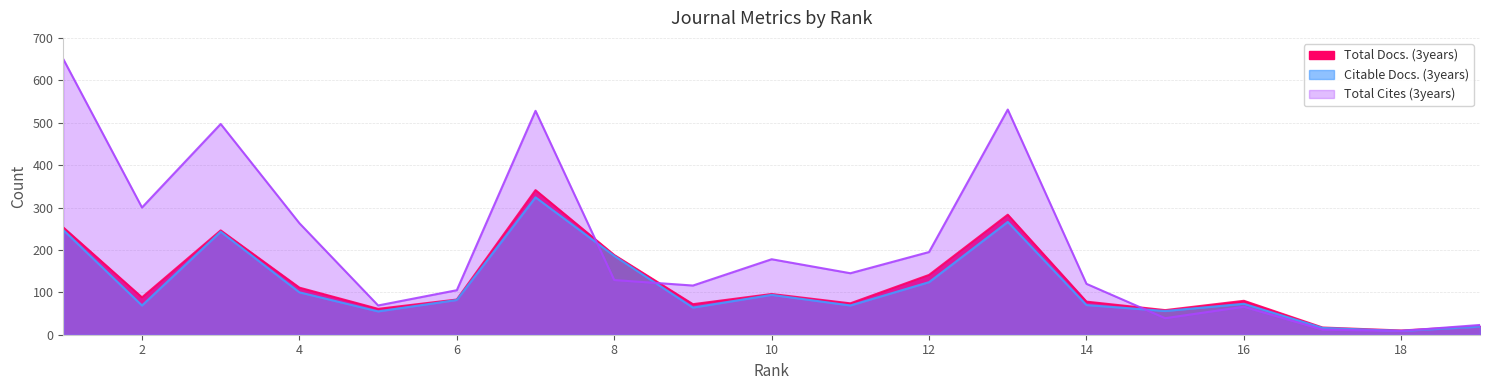

Reading left to right, what are all the values shown in this chart?

Total Docs. (3years): 253	88	246	111	61	83	341	188	72	96	74	141	283	78	58	80	17	10	20
Citable Docs. (3years): 247	69	243	100	55	82	324	186	64	94	69	124	266	70	56	73	16	9	19
Total Cites (3years): 650	300	497	263	69	105	528	129	116	178	145	195	531	120	39	66	12	9	23